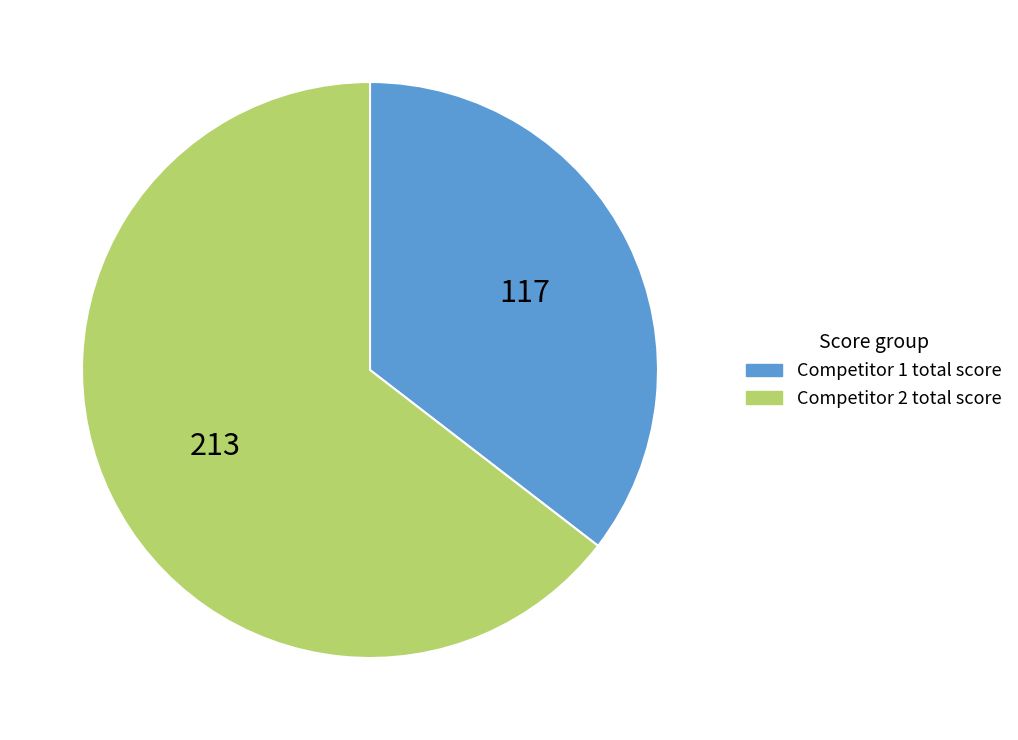

Does any single category account for the majority?

Yes